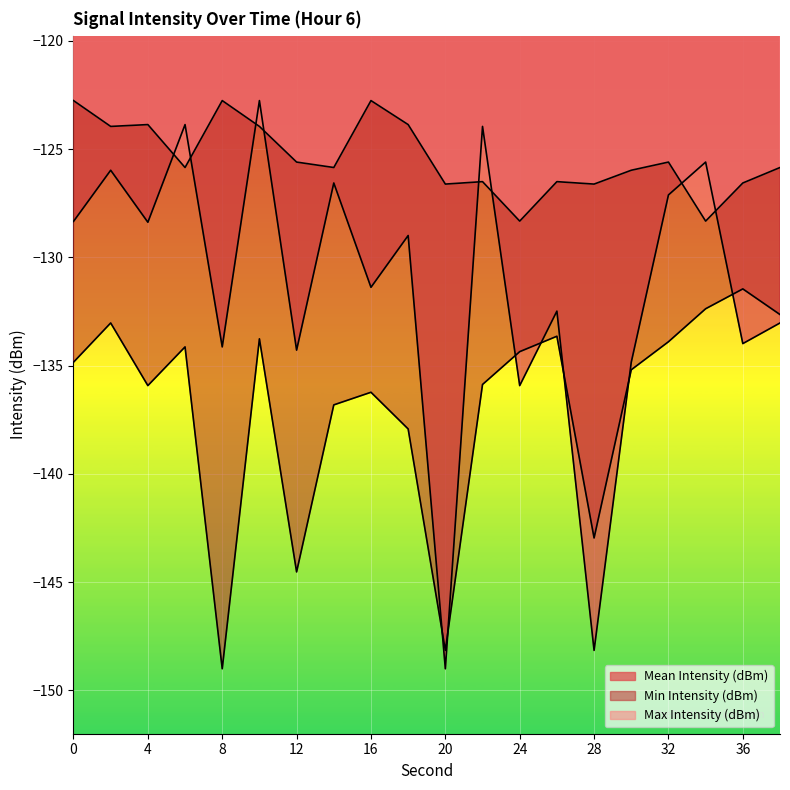

At which category is the sum across all series the highest?

10